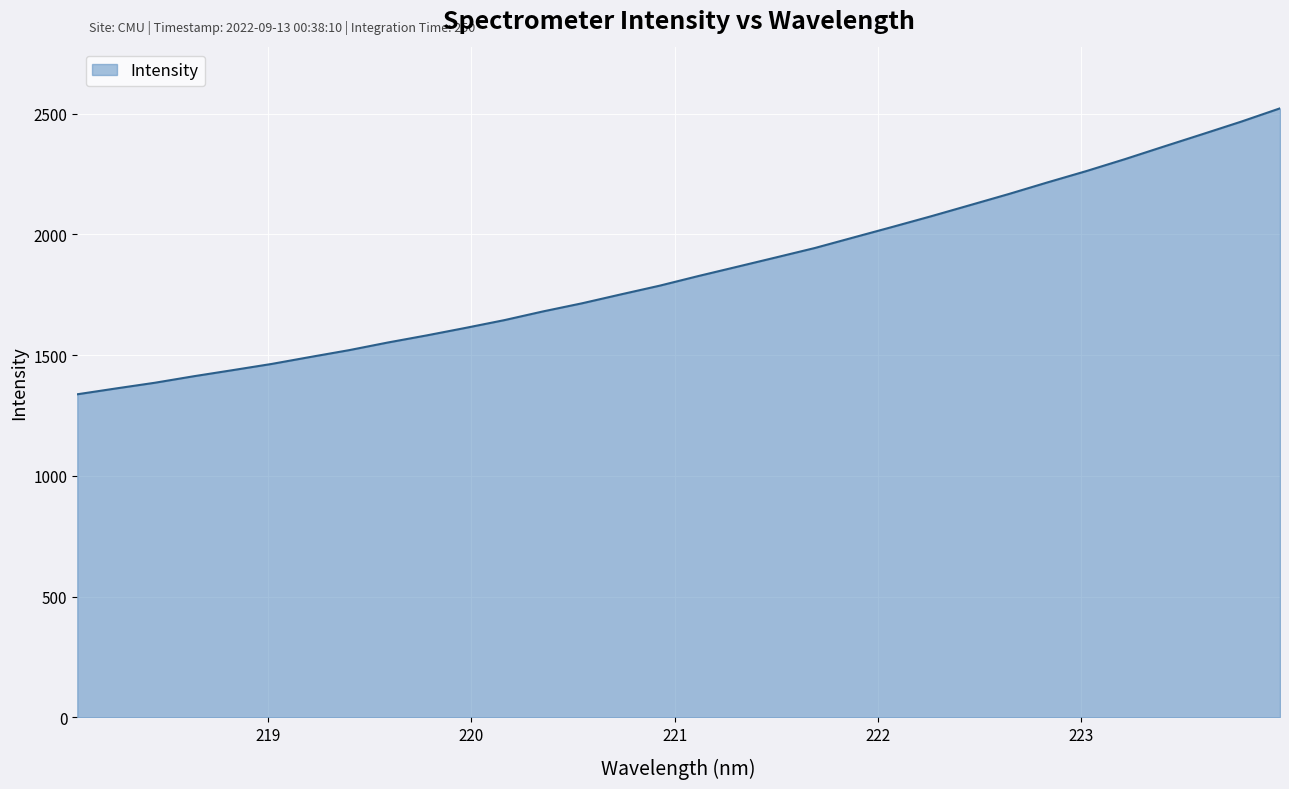

What is the difference between the maximum and minimum values?

1184.3